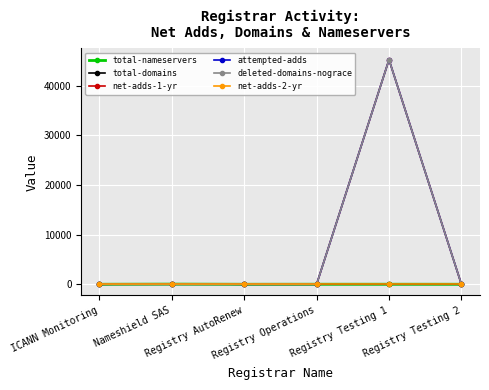

True or false: net-adds-1-yr has more than 0 points higher than both neighbors.

True